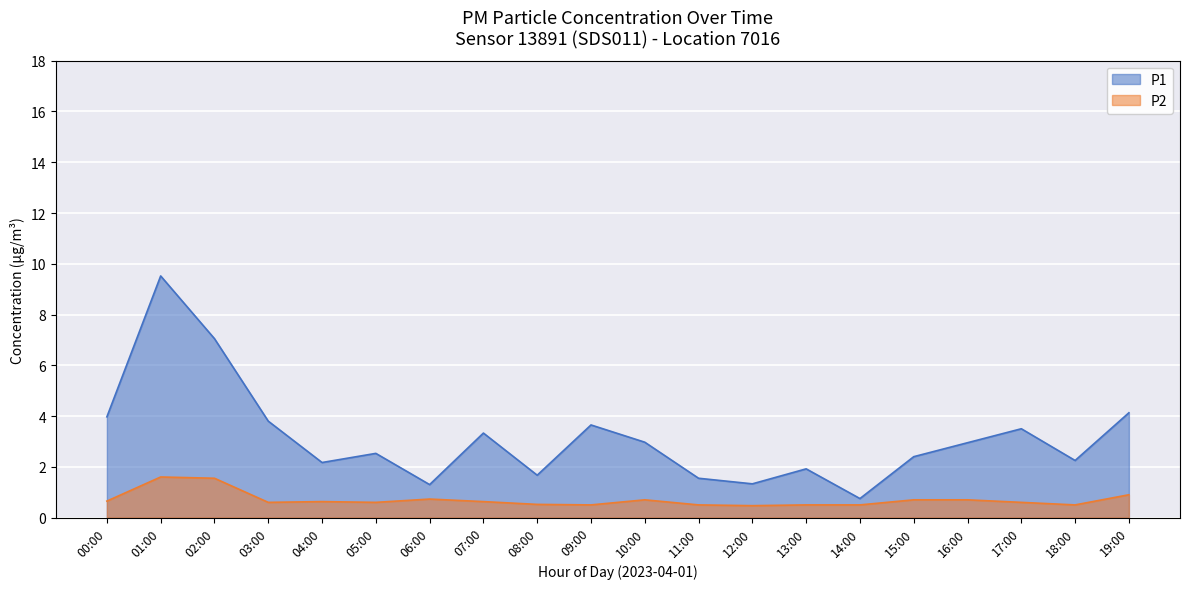

What is the sum of all P1 values?

62.7